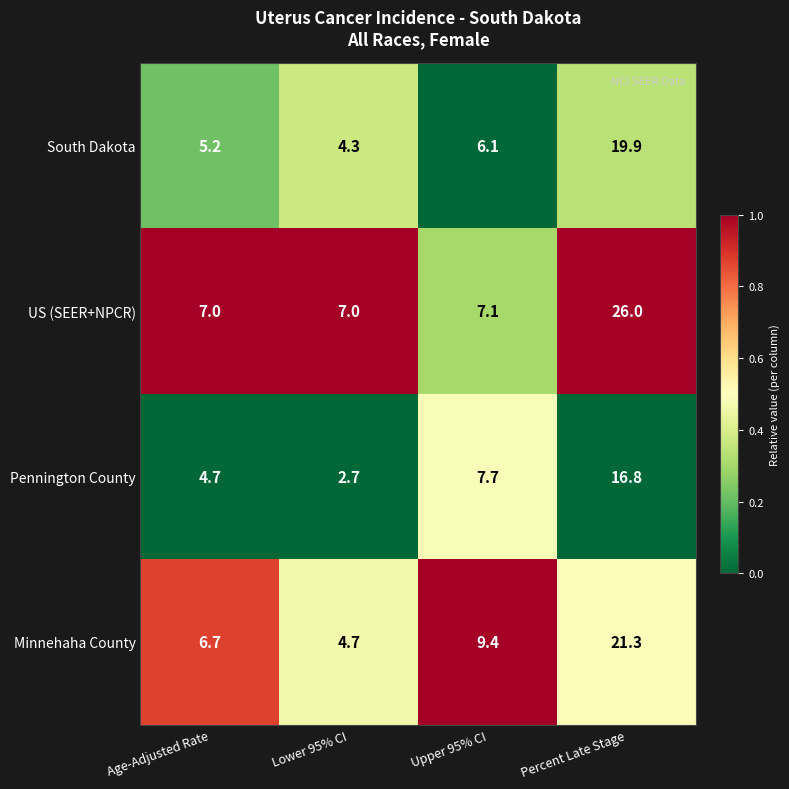

What is the highest value of the US (SEER+NPCR) series?

26.0